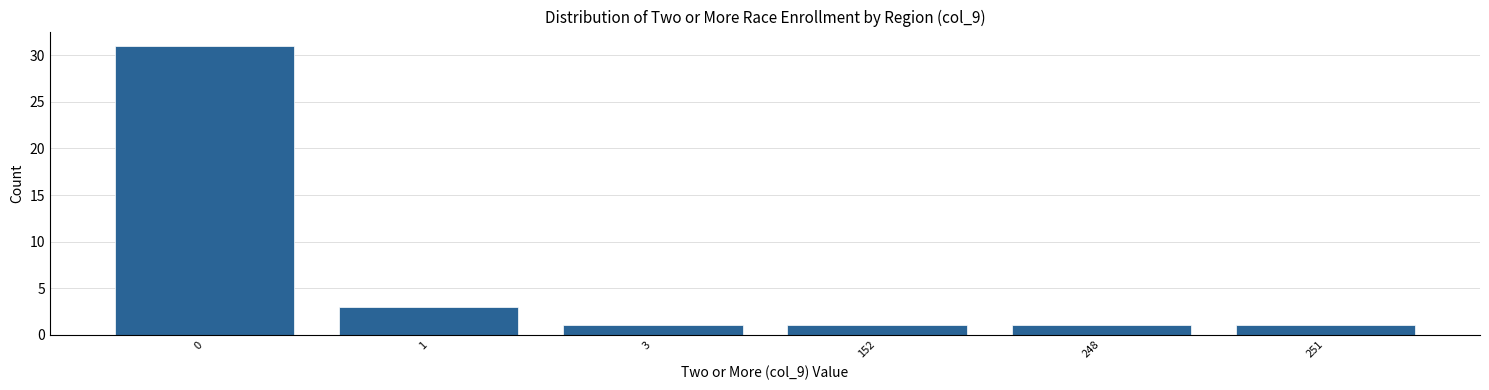

Reading left to right, list all the values displayed in this chart.

31	3	1	1	1	1